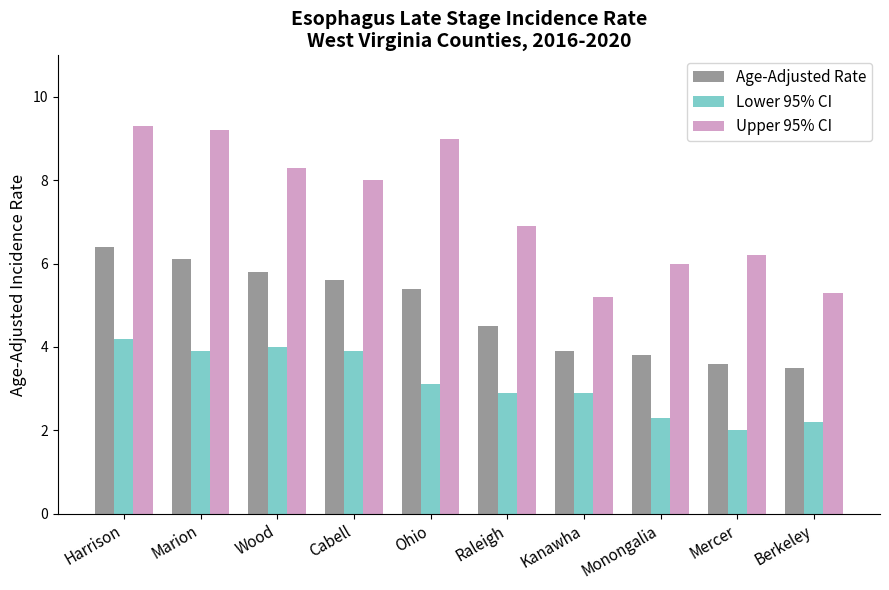

What is the label of the 6th bar from the left?

Raleigh